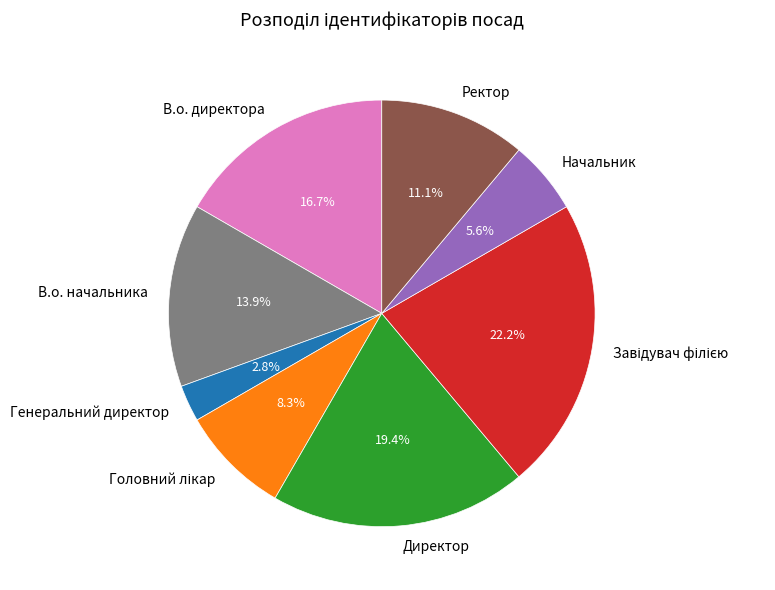

What is the ratio of the value at Ректор to the value at Директор?

0.6